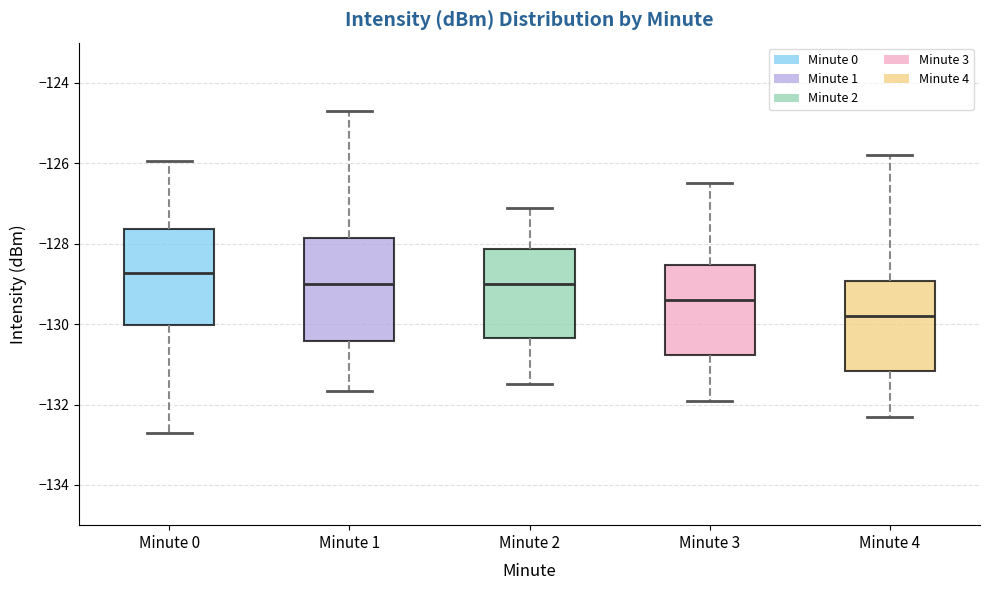

Reading left to right, transcribe this box plot: for each box, give where its median line is, the range the box spans, and where its two whiskers end, as read against the y-axis. The values are not printed on the chart, so give them approximately, as read against the axis.

Minute 0: median -128.8, box -130.0 to -127.6, whiskers -132.6 to -126.0
Minute 1: median -129.0, box -130.4 to -127.8, whiskers -131.6 to -124.8
Minute 2: median -129.0, box -130.4 to -128.2, whiskers -131.4 to -127.0
Minute 3: median -129.4, box -130.8 to -128.6, whiskers -131.8 to -126.4
Minute 4: median -129.8, box -131.2 to -129.0, whiskers -132.2 to -125.8